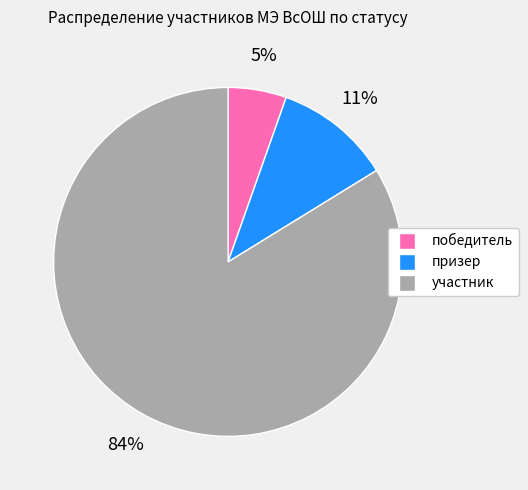

Is it true that участник is 75% of the pie?

False